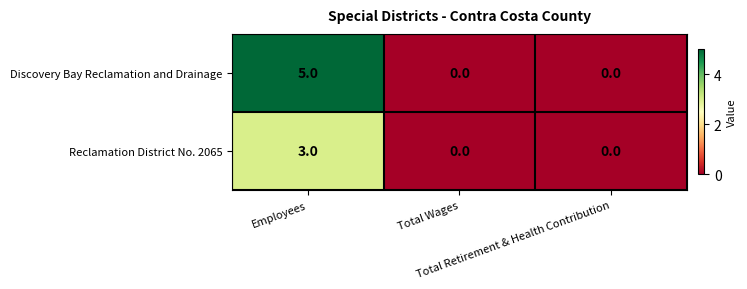

What is the difference between the maximum and minimum values in the Discovery Bay Reclamation and Drainage series?

5